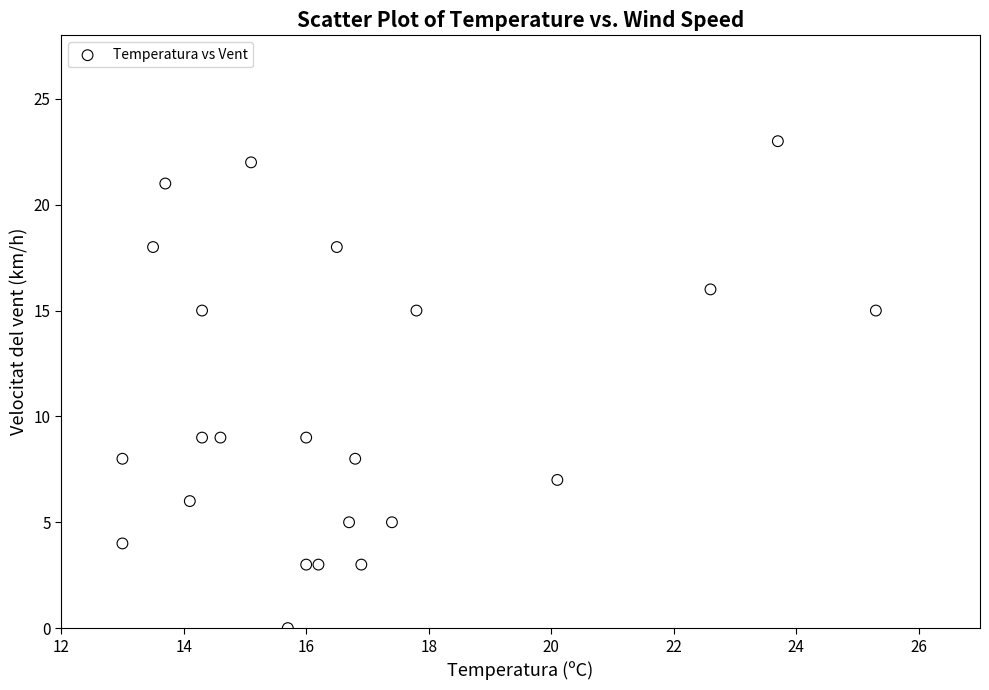

What is the range of Y values (max minus min)?

23